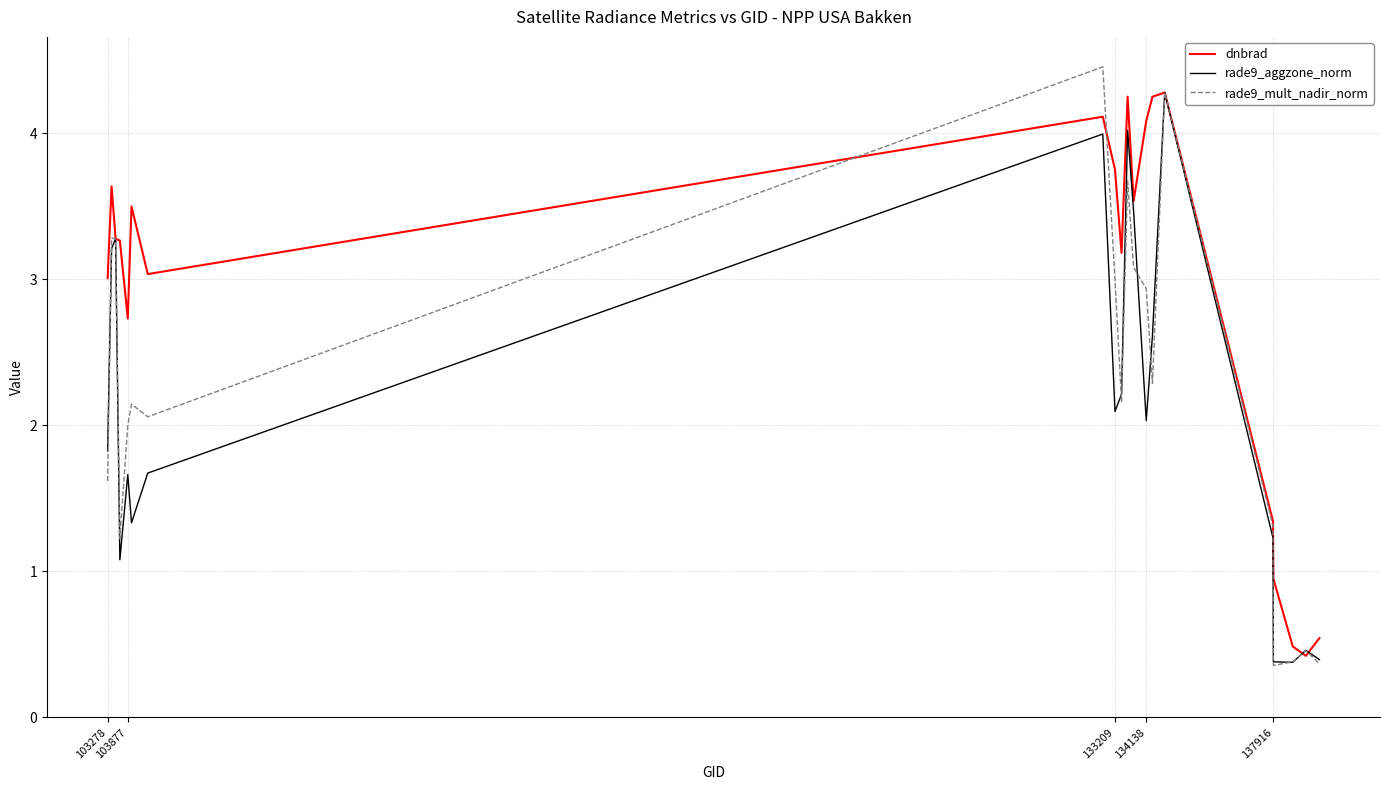

List the series in order of their overall mean, lowest first.

rade9_aggzone_norm, rade9_mult_nadir_norm, dnbrad